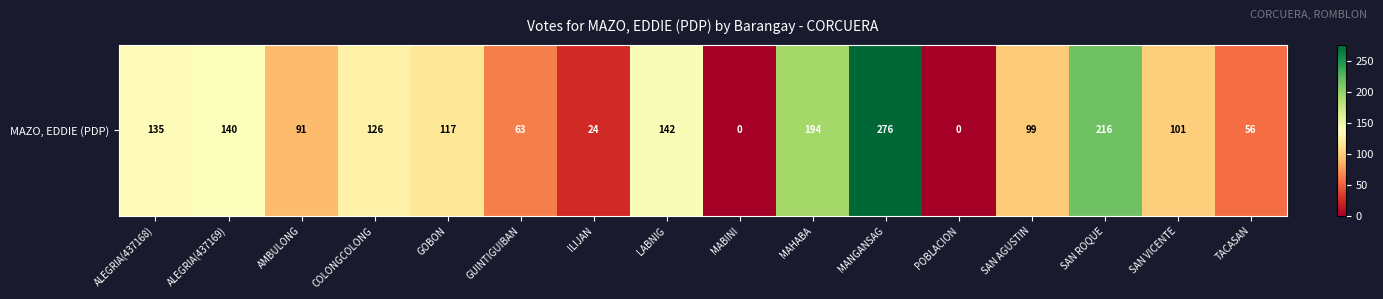

What is the sum of all values?

1780